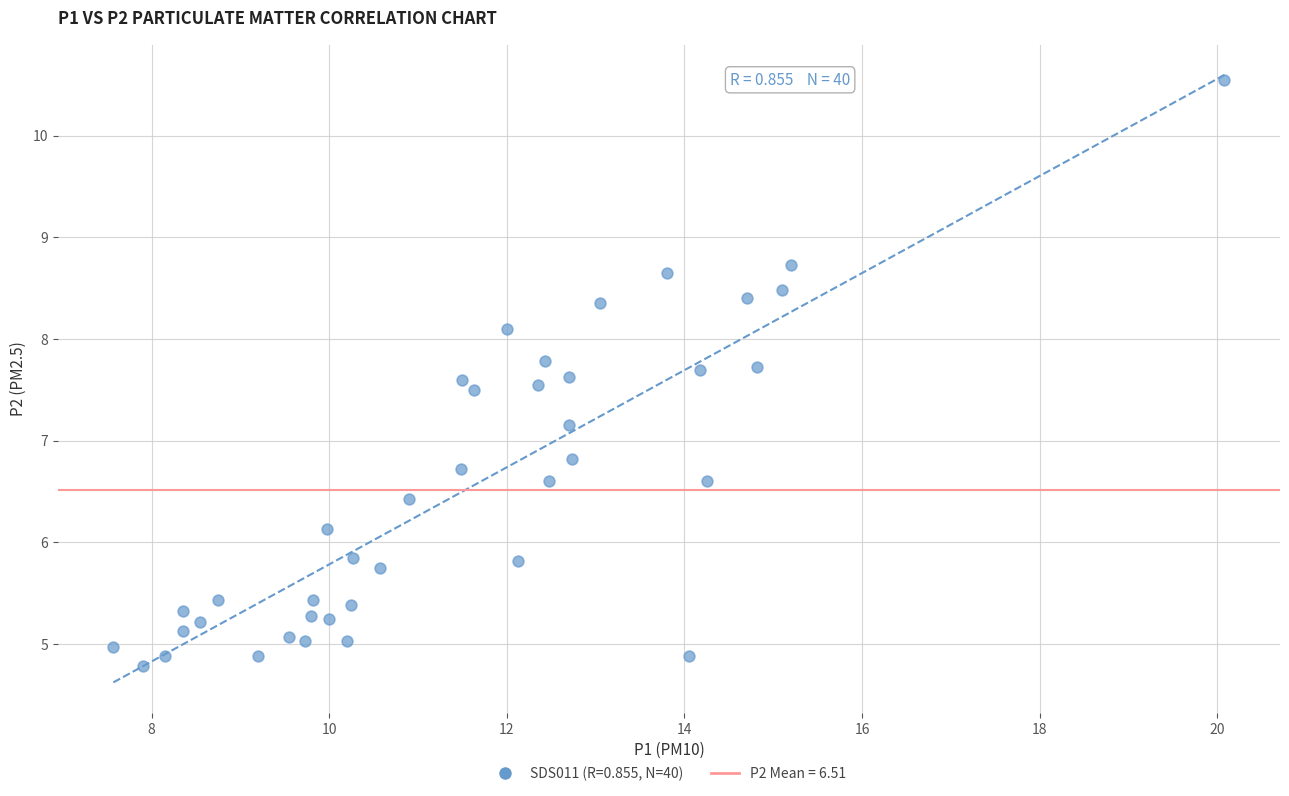

What is the range of Y values (max minus min)?

5.8